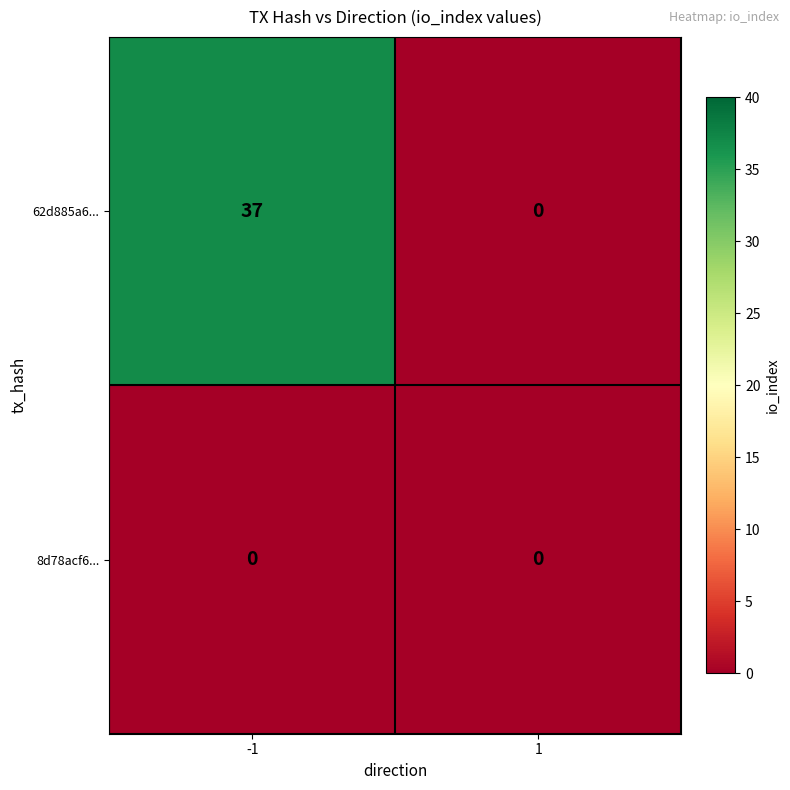

Reading right to left, extract all data points from this chart.

62d885a6...: 0	37
8d78acf6...: 0	0